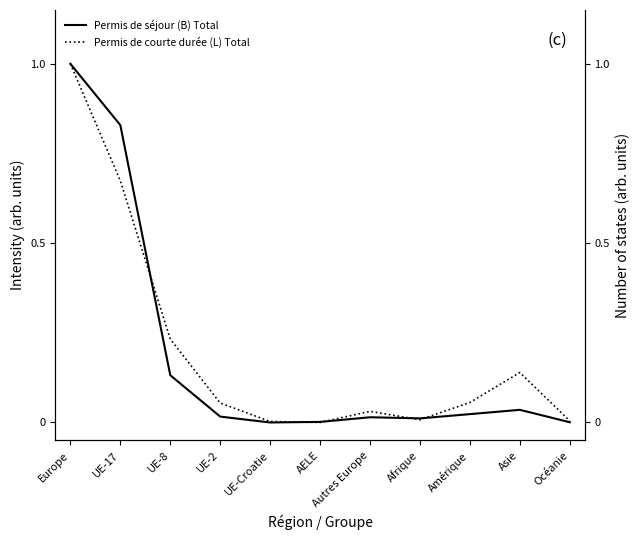

What is the label of the 1st point from the left?

Europe